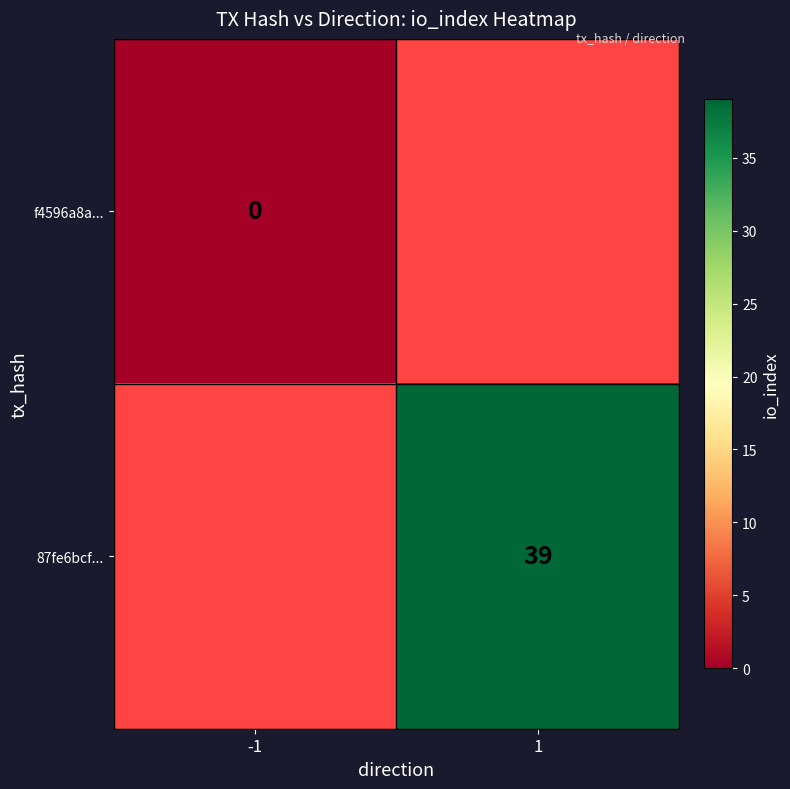

What is the greatest value displayed?

39.0